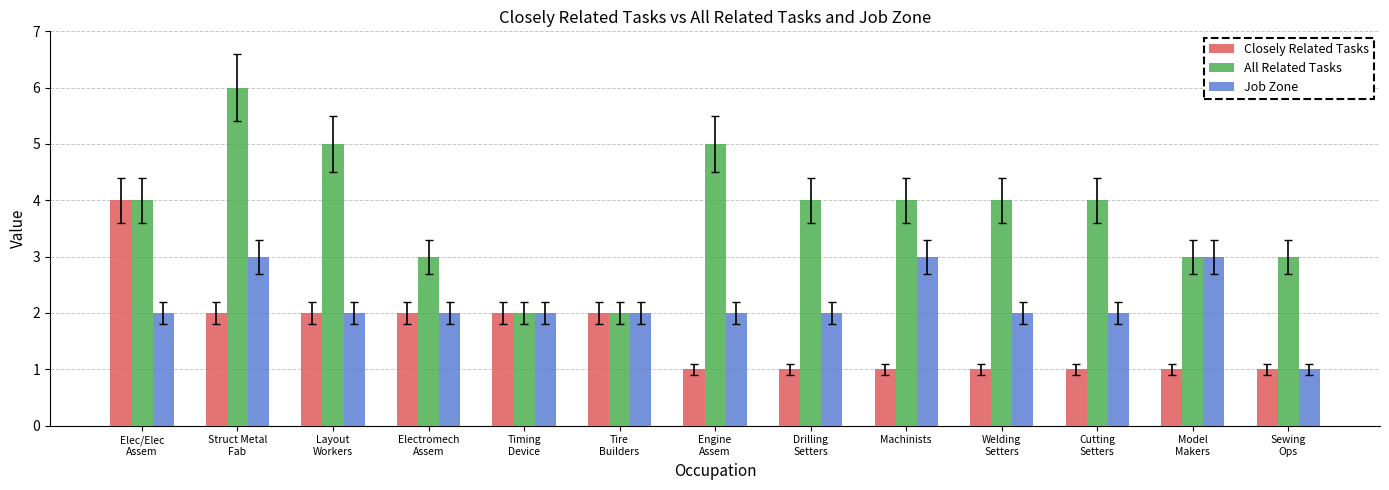

At which category is the sum across all series the highest?

Struct Metal
Fab